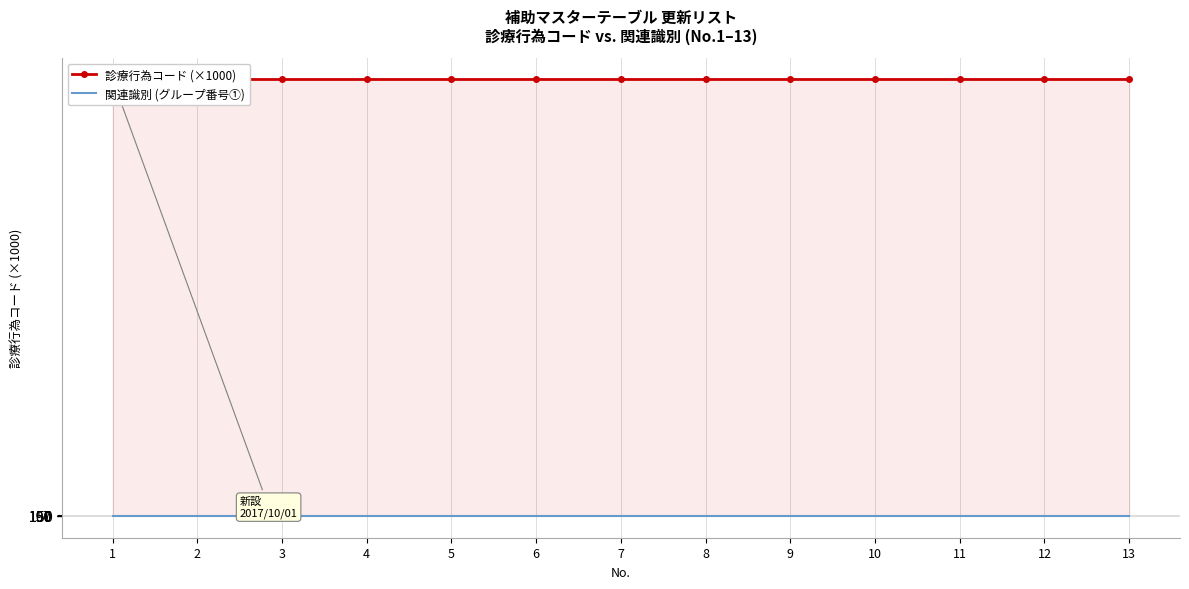

Where does the 診療行為コード (×1000) series first go above 197004?

3